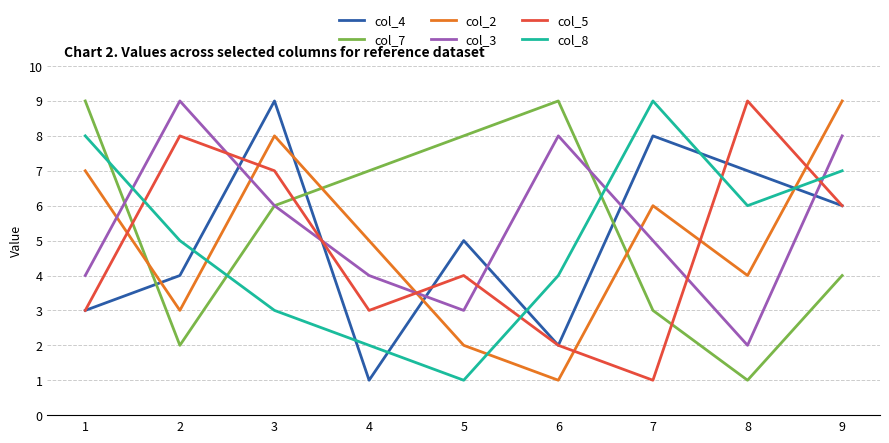

At which category does col_4 reach its first local peak?

3